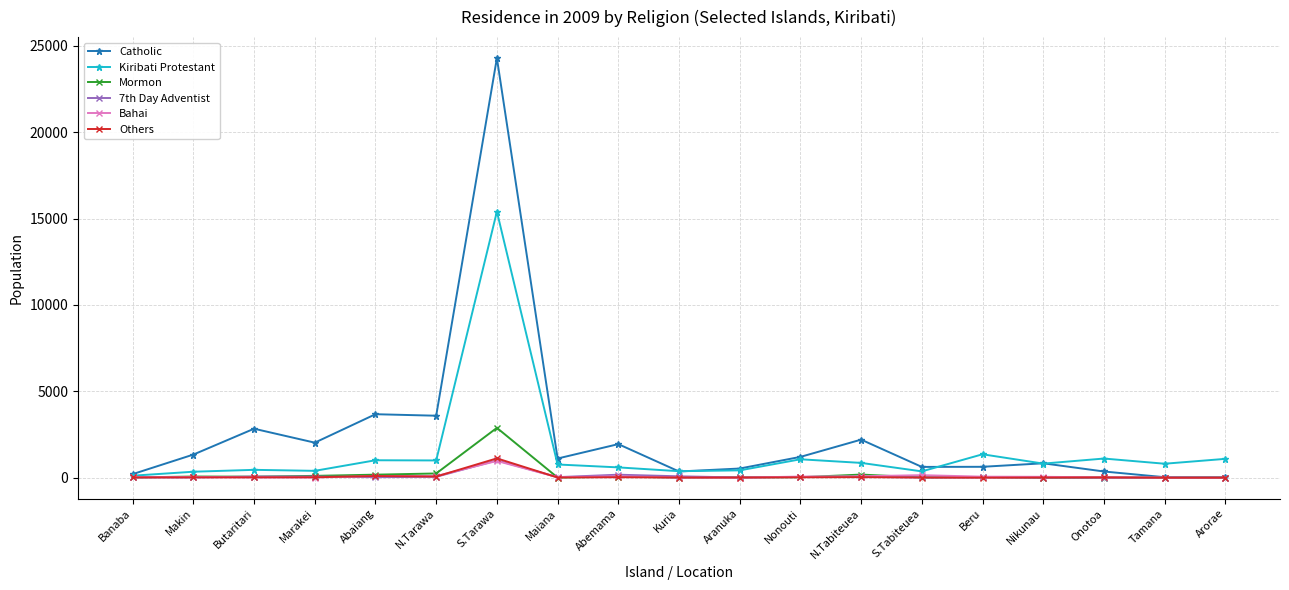

At which label does Others first exceed 16?

Makin